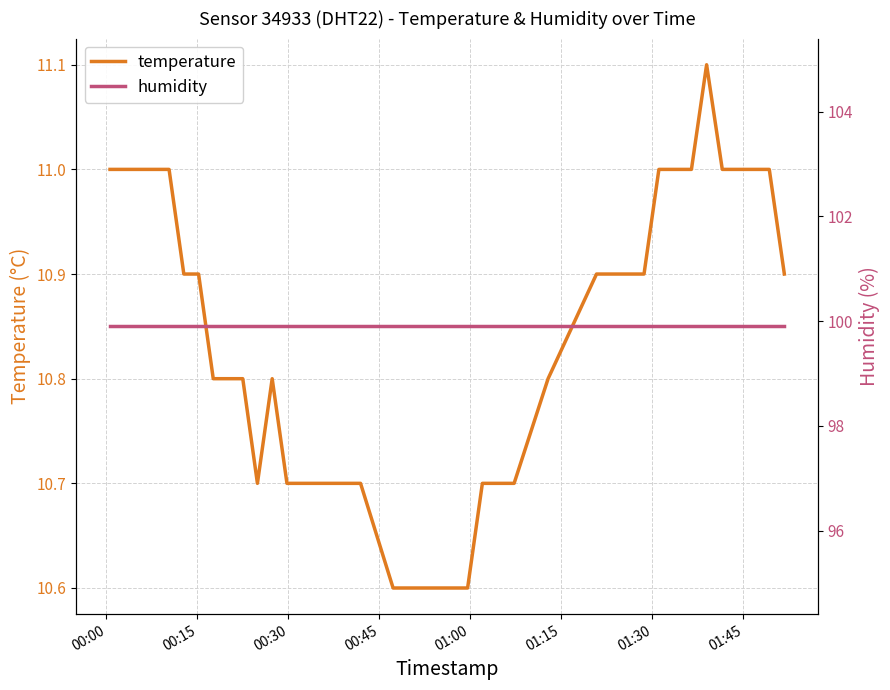

What is the value of the humidity point at the 7th from the left?

99.9